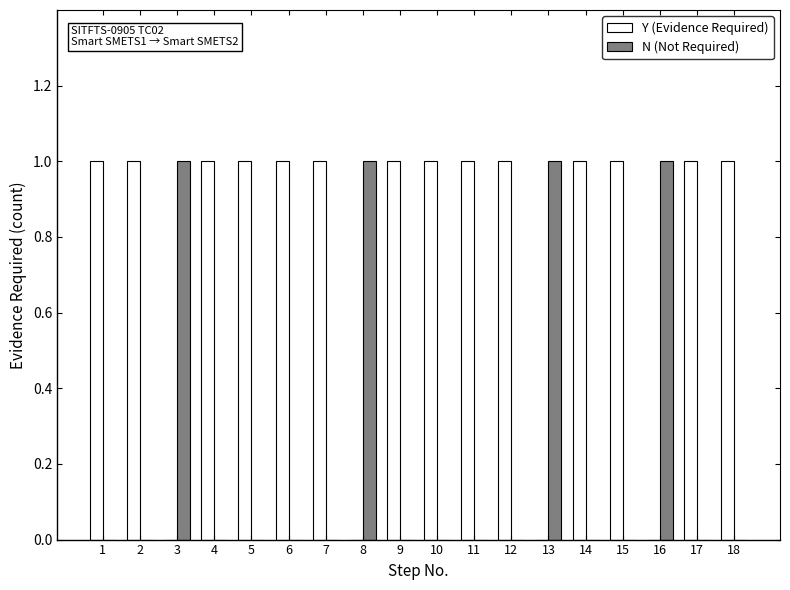

The N (Not Required) series shows 0 at 17. True or false?

True